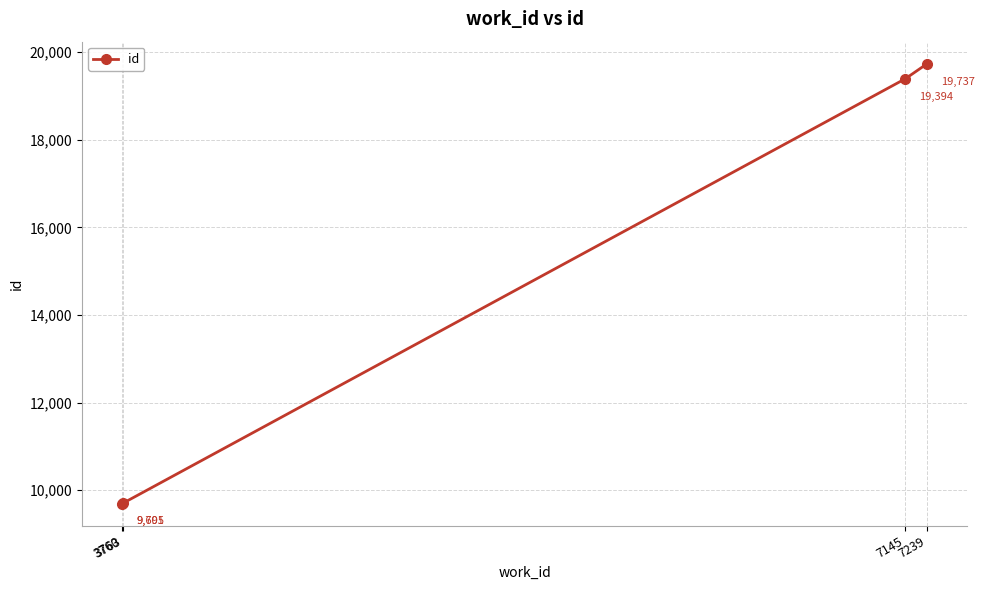

Does the chart have visible grid lines?

Yes